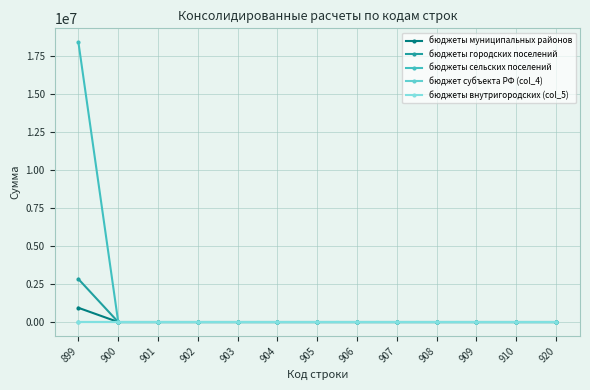

Which series has the largest total across all categories?

бюджеты сельских поселений